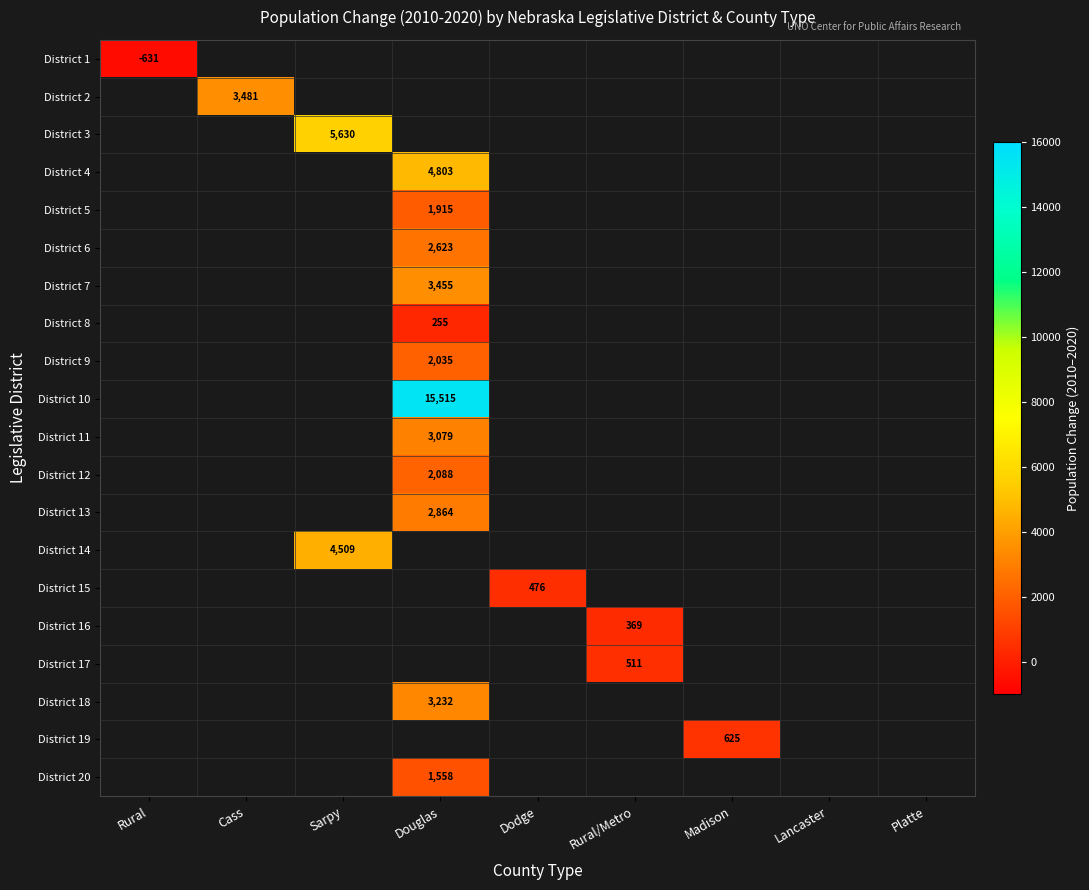

What is the maximum value shown in the chart?

15515.0